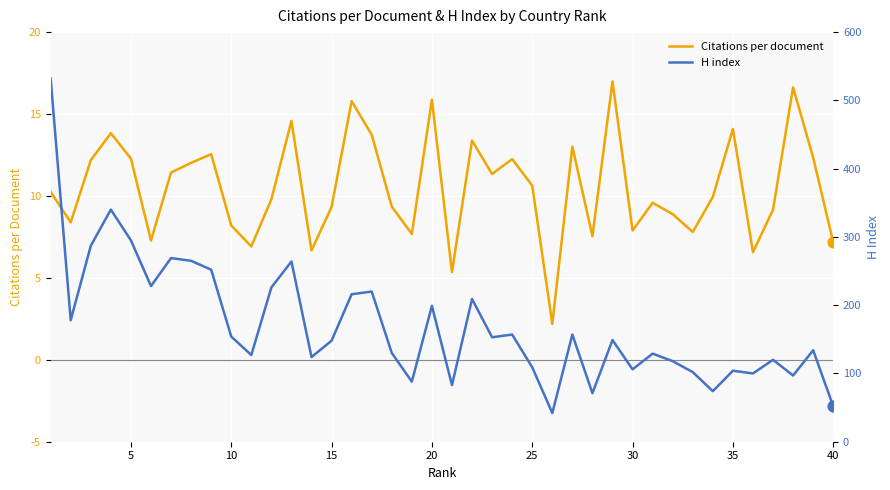

Which series has the largest total across all categories?

H index